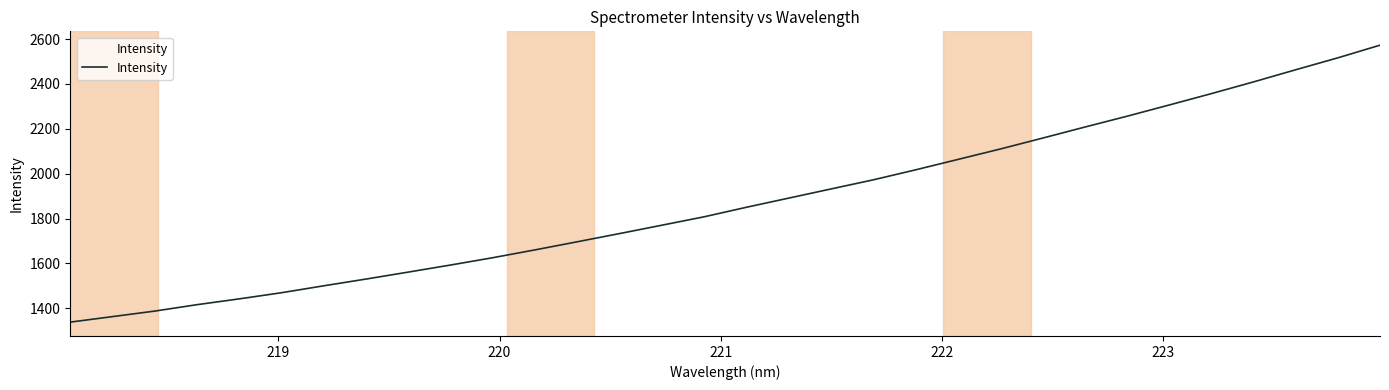

What is the minimum value shown in the chart?

1338.7